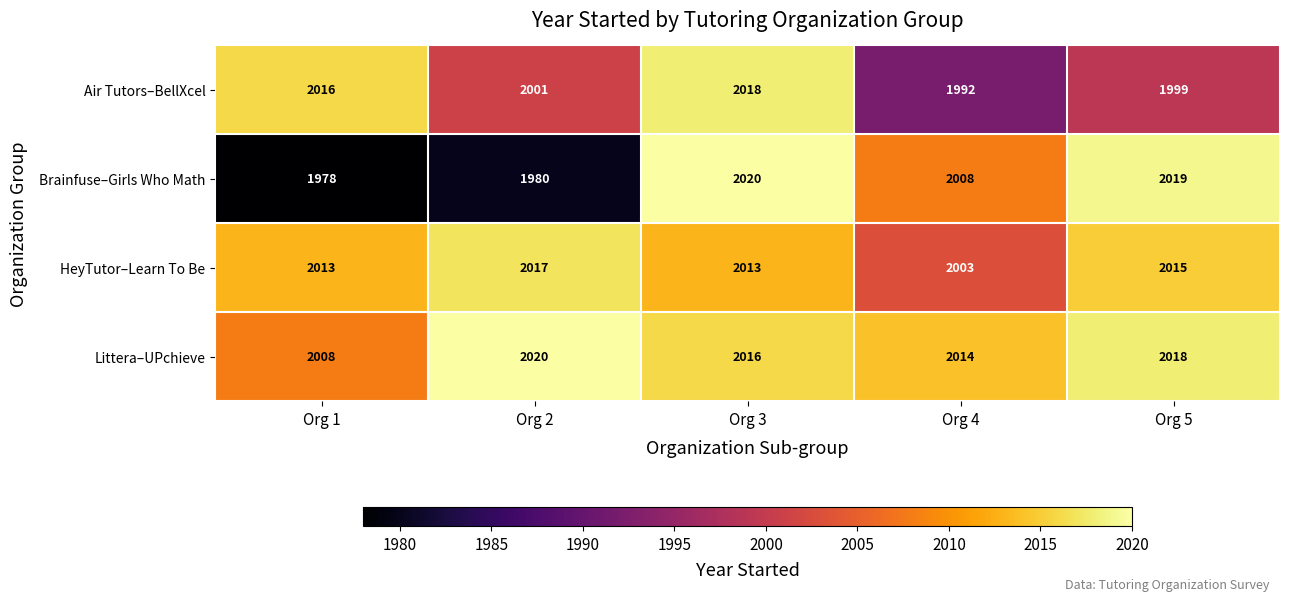

At which label does Littera–UPchieve reach its peak?

Org 2